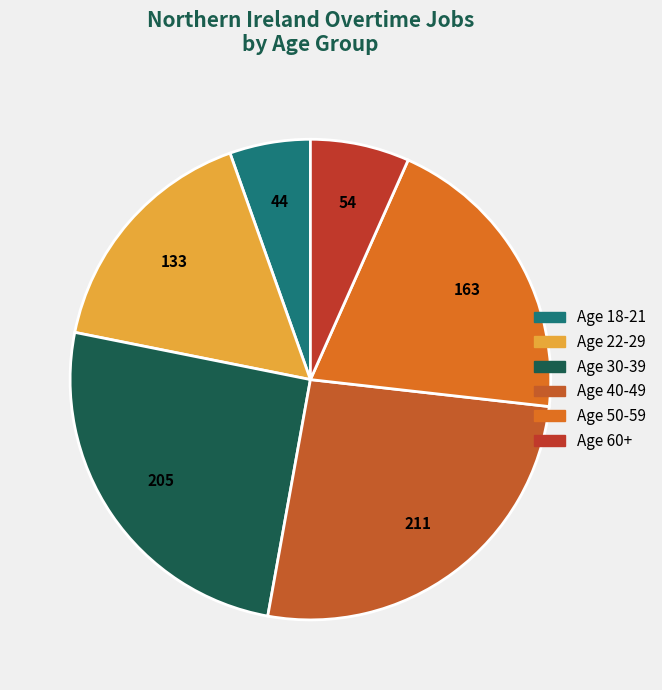

What is the total percentage of Age 22-29 and Age 60+?

23.1%